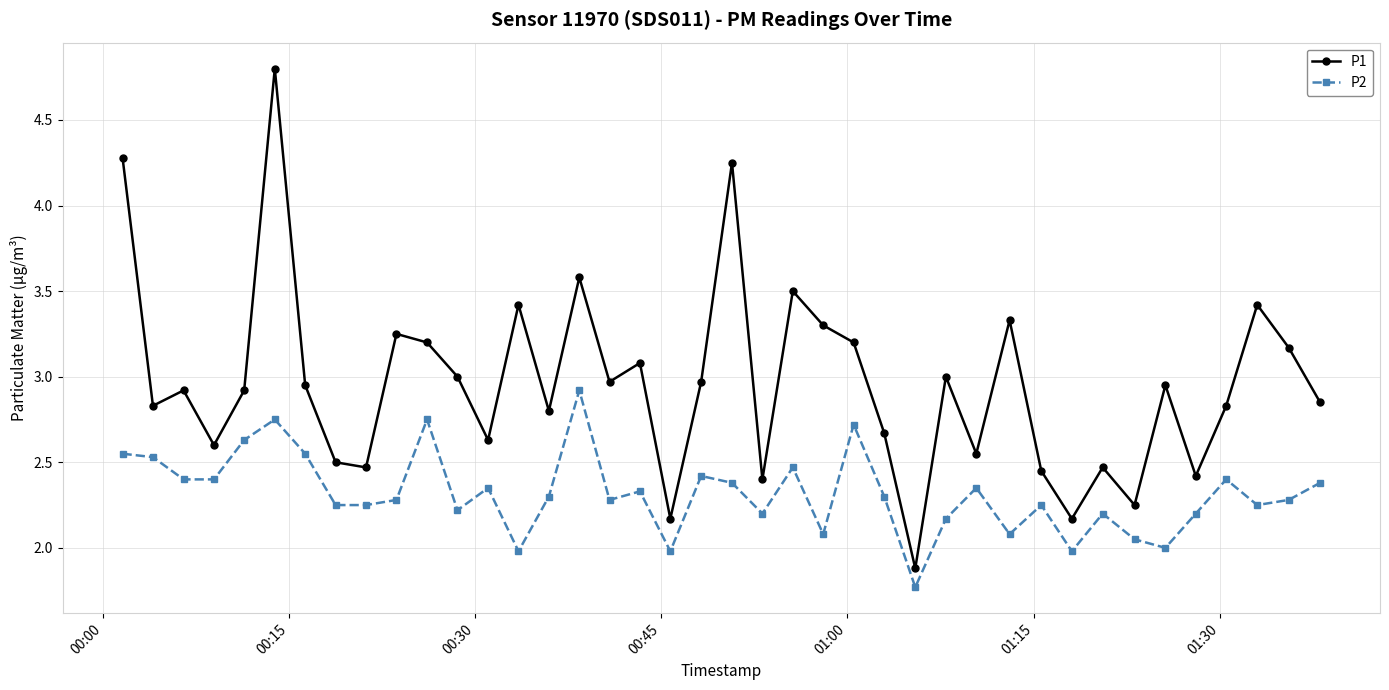

Which series has the largest total across all categories?

P1